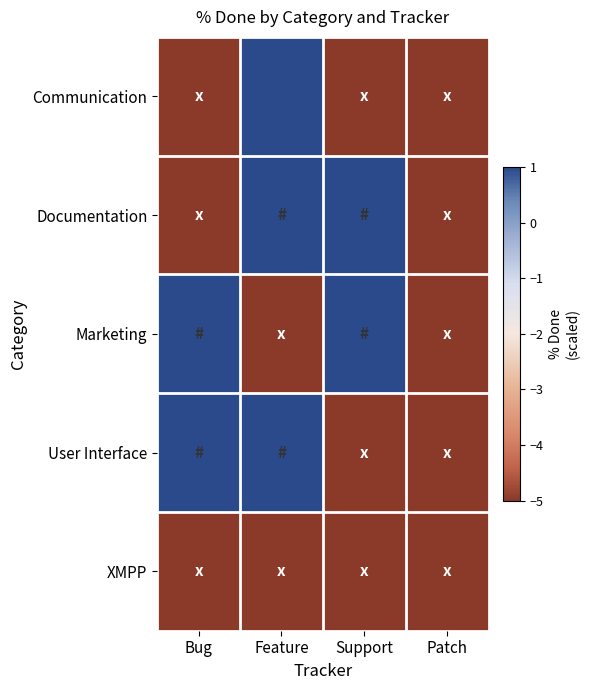

Reading right to left, extract all data points from this chart.

Communication: Patch=-5	Support=-5	Feature=4	Bug=-5
Documentation: Patch=-5	Support=5	Feature=5	Bug=-5
Marketing: Patch=-5	Support=5	Feature=-5	Bug=5
User Interface: Patch=-5	Support=-5	Feature=5	Bug=5
XMPP: Patch=-5	Support=-5	Feature=-5	Bug=-5